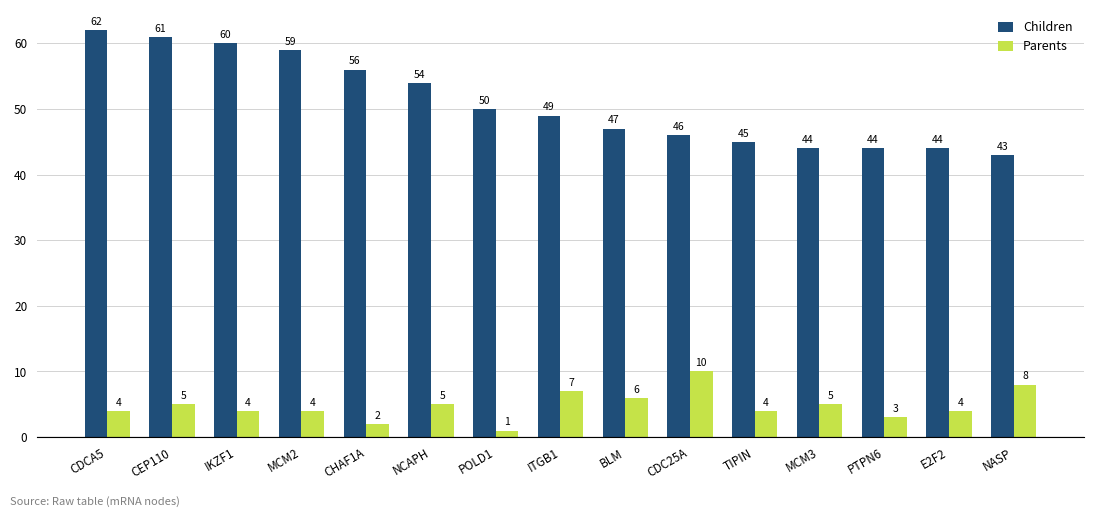

Are the bars grouped side by side (vs. stacked)?

Yes